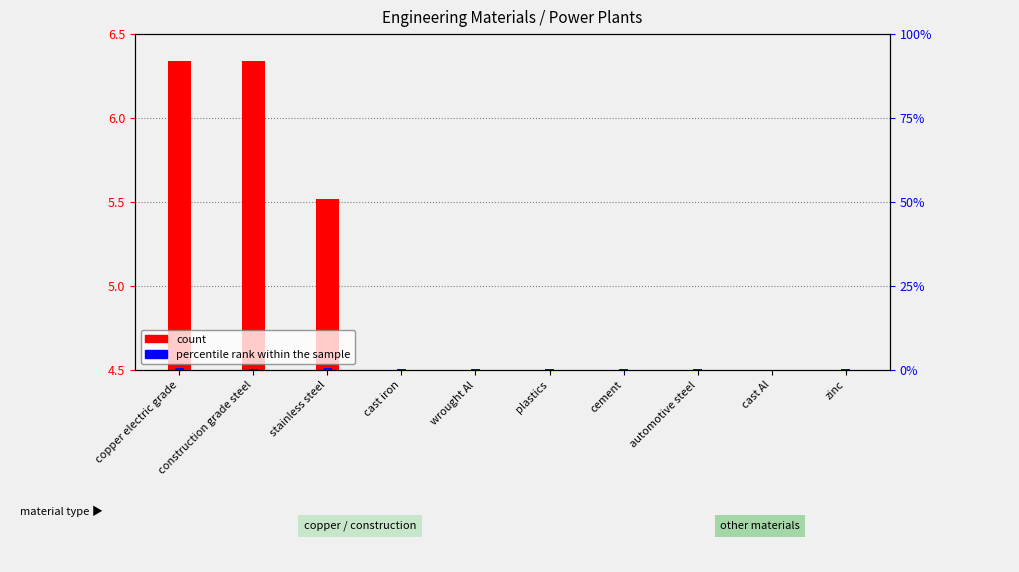

Is the value of percentile rank within the sample at cast iron greater than the value of count at automotive steel?

Yes